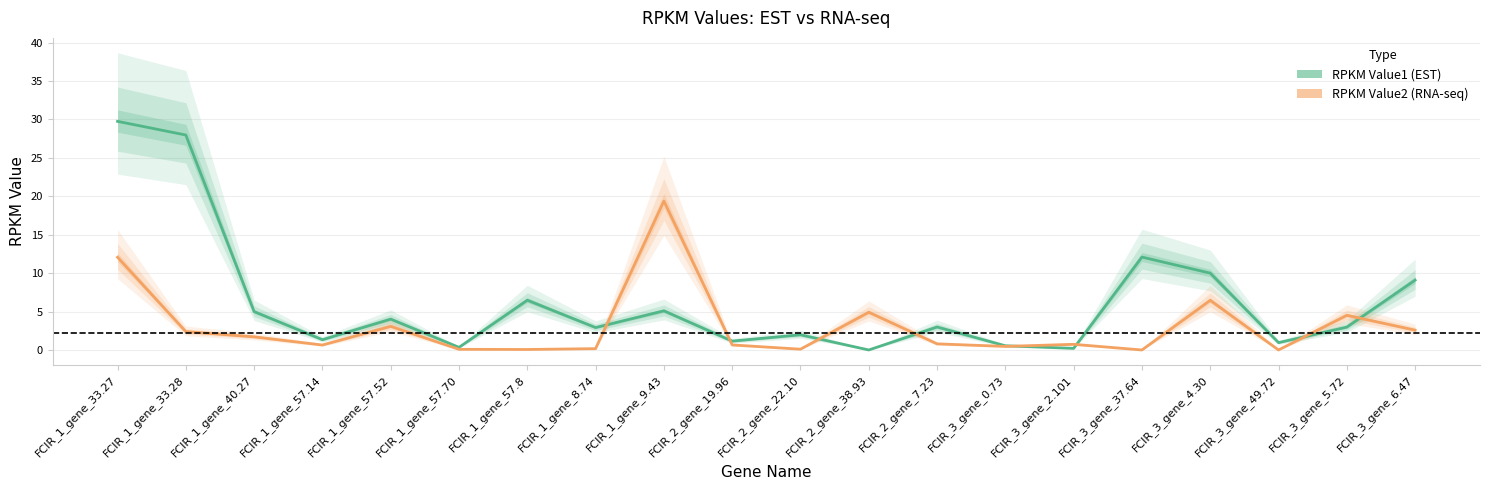

The RPKM Value1 series shows 5.2 at FCIR_3_gene_5.72. True or false?

False